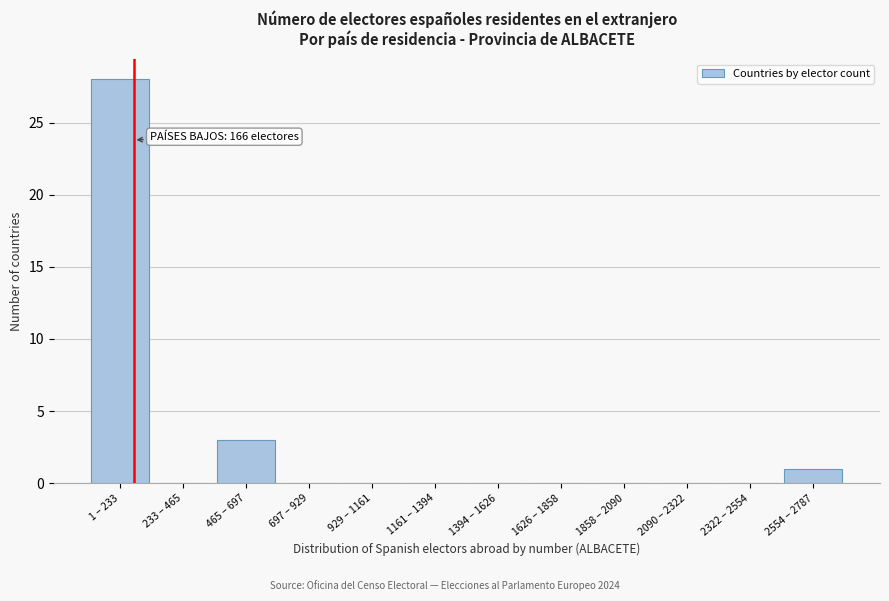

Reading left to right, list all the values displayed in this chart.

1 – 233=28	233 – 465=0	465 – 697=3	697 – 929=0	929 – 1161=0	1161 – 1394=0	1394 – 1626=0	1626 – 1858=0	1858 – 2090=0	2090 – 2322=0	2322 – 2554=0	2554 – 2787=1